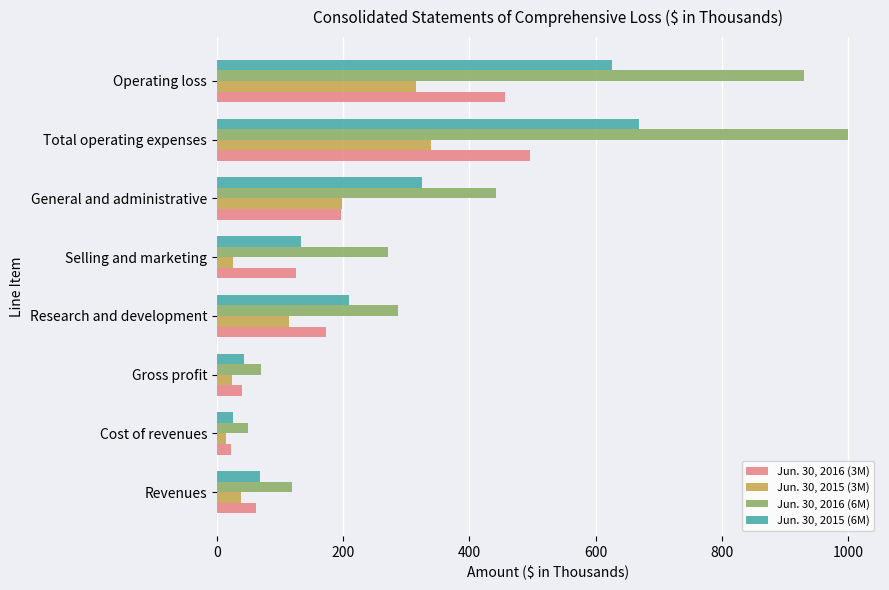

Which label corresponds to the largest value in the chart?

Total operating expenses